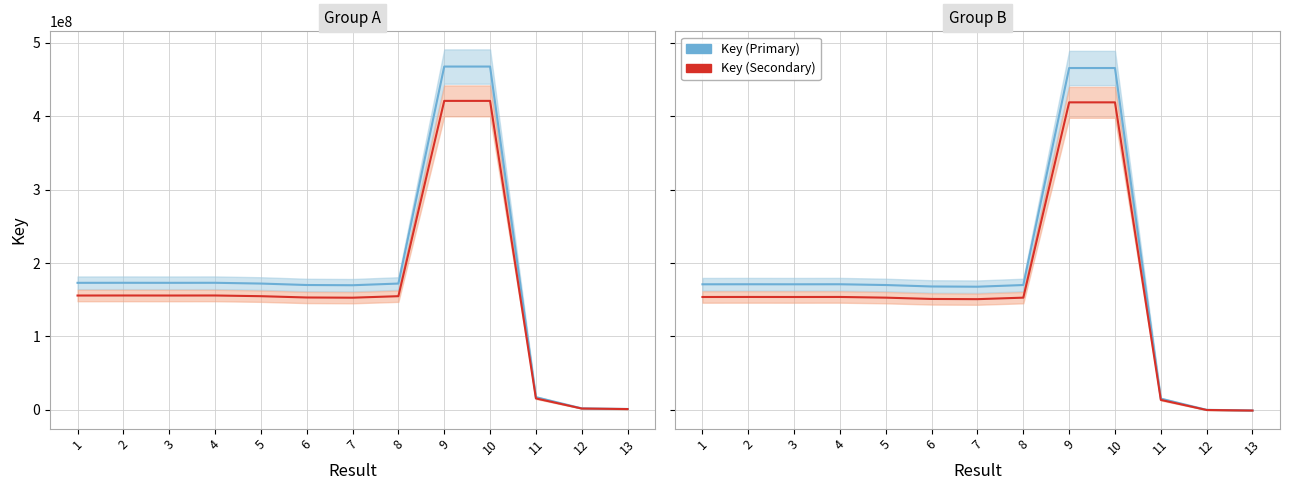

At which category does Key (Secondary) reach its first local valley?

3